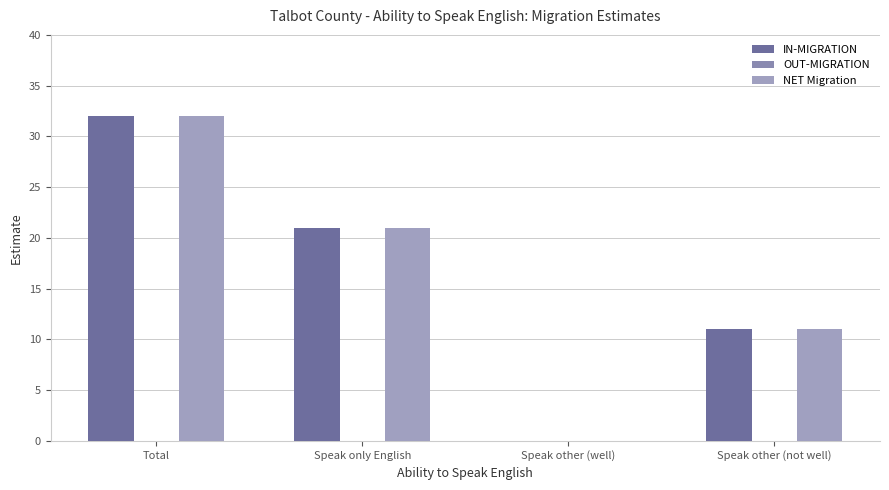

Which series changed the most between Speak only English and Speak other (not well)?

IN-MIGRATION